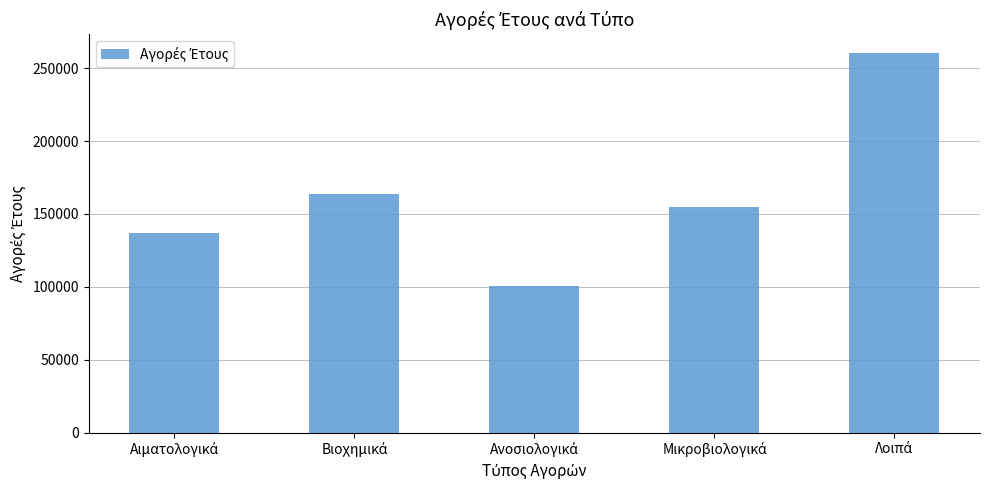

Reading left to right, extract all data points from this chart.

136920.0	163400.2	100398.5	154628.1	260232.1